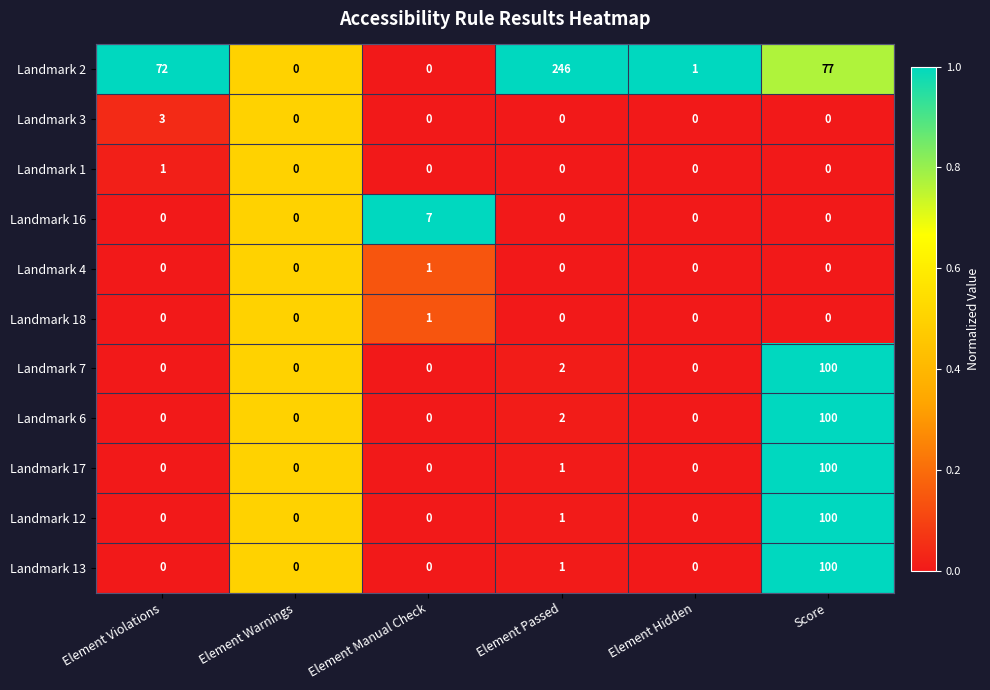

At which label does Landmark 13 reach its peak?

Score